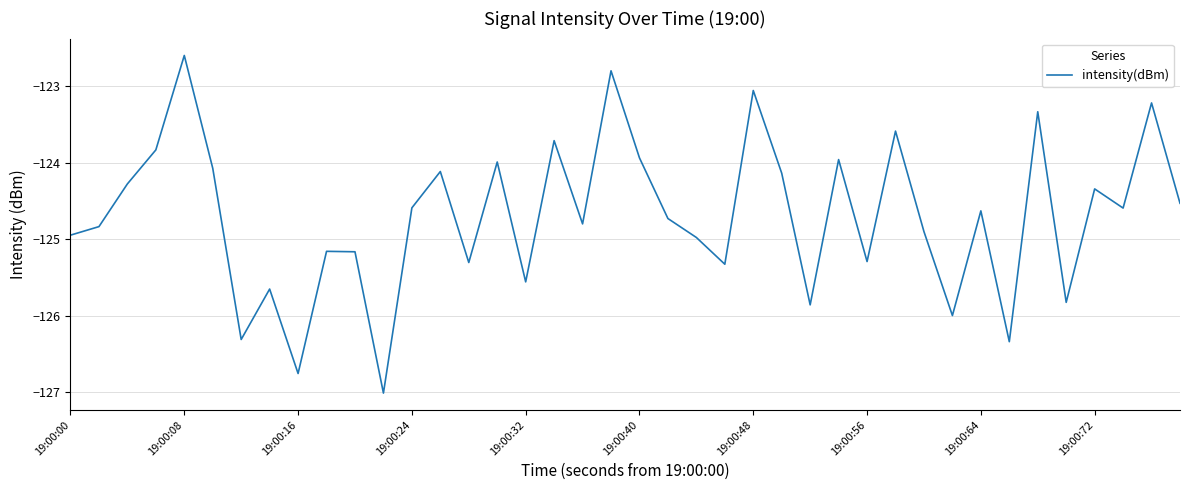

What is the average value?

-124.7